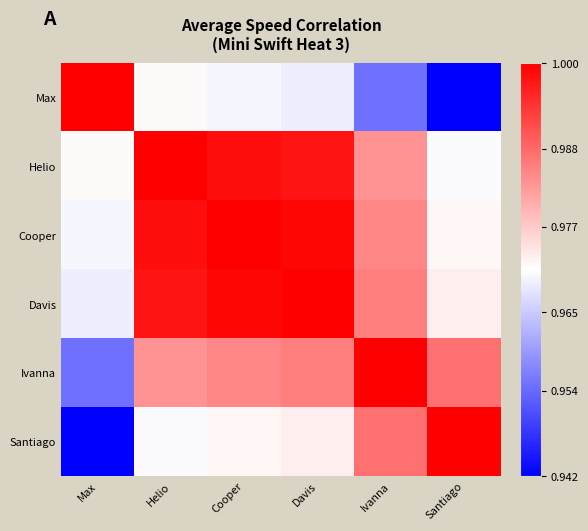

At how many categories does at least one series exceed 0?

6